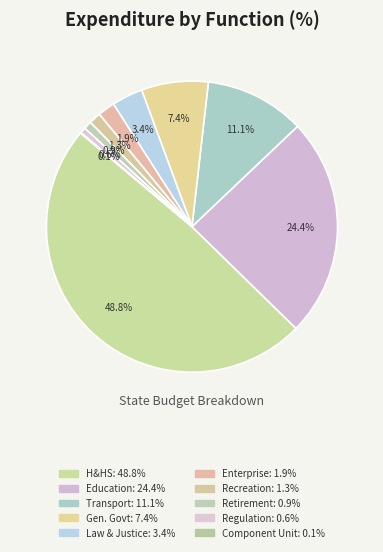

To the nearest percent, what is the average slice percentage?

10%